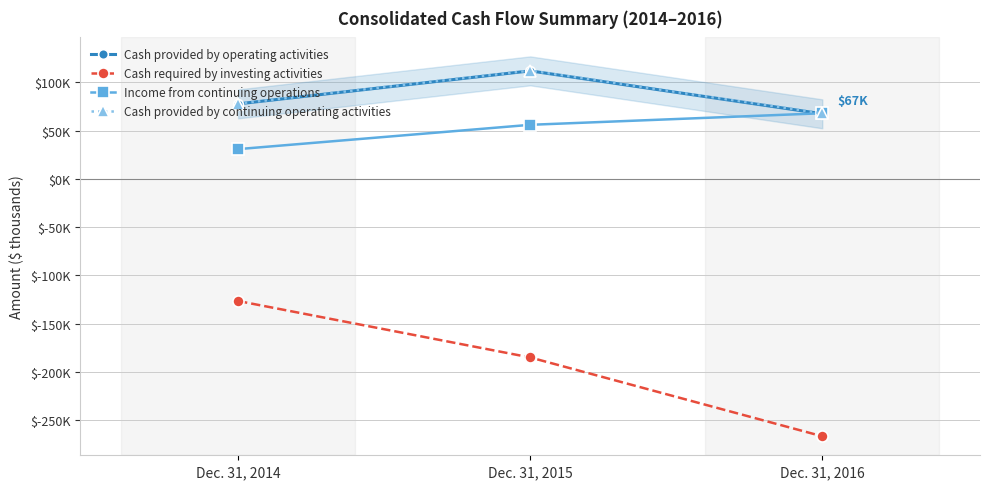

What is the greatest value displayed?

112200